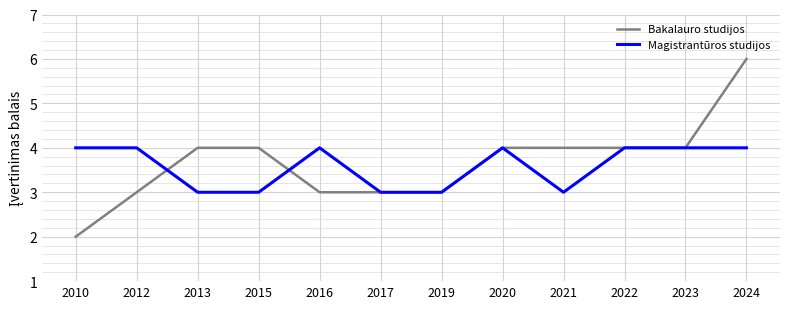

Rank the series at 2015 from highest to lowest value.

Bakalauro studijos, Magistrantūros studijos